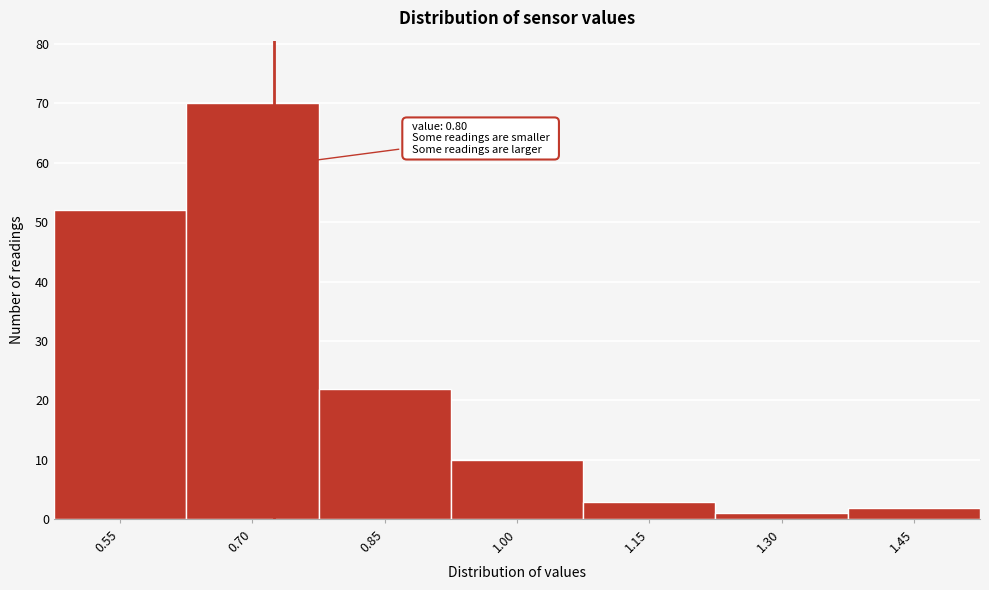

Reading left to right, extract all data points from this chart.

52	70	22	10	3	1	2